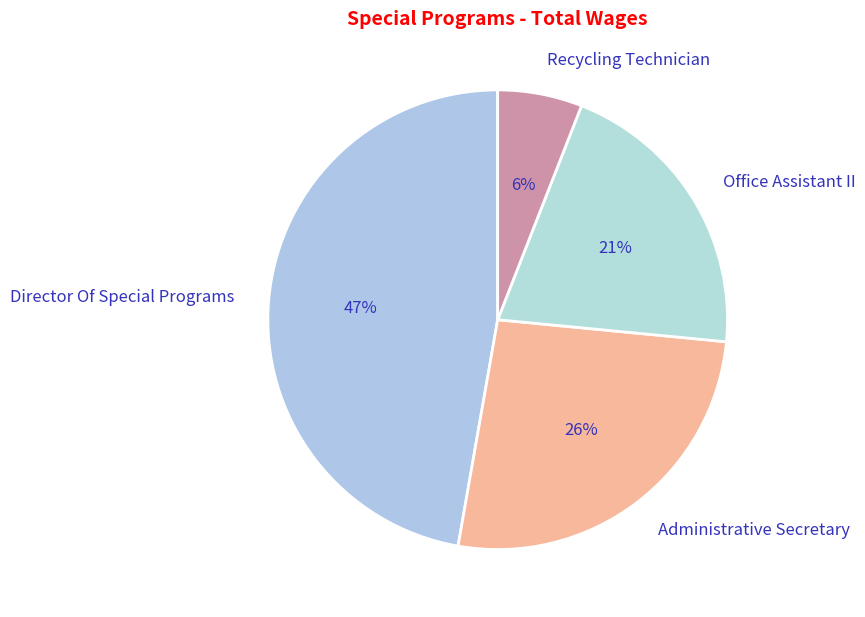

How many segments does this pie chart have?

4